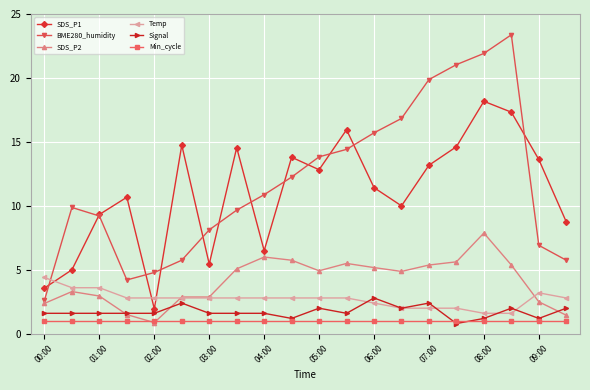

Which series has the largest total across all categories?

BME280_humidity